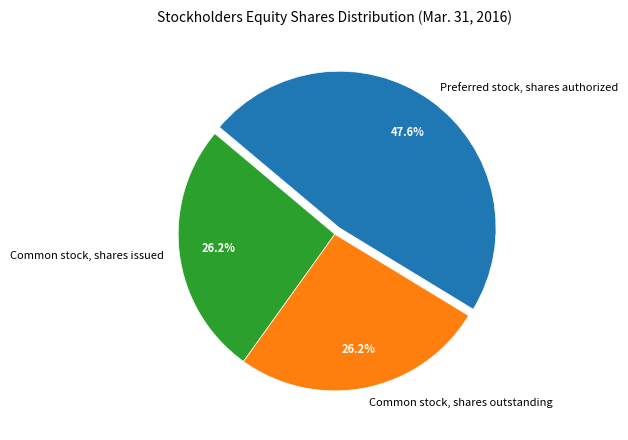

To the nearest percent, what is the average slice percentage?

33%